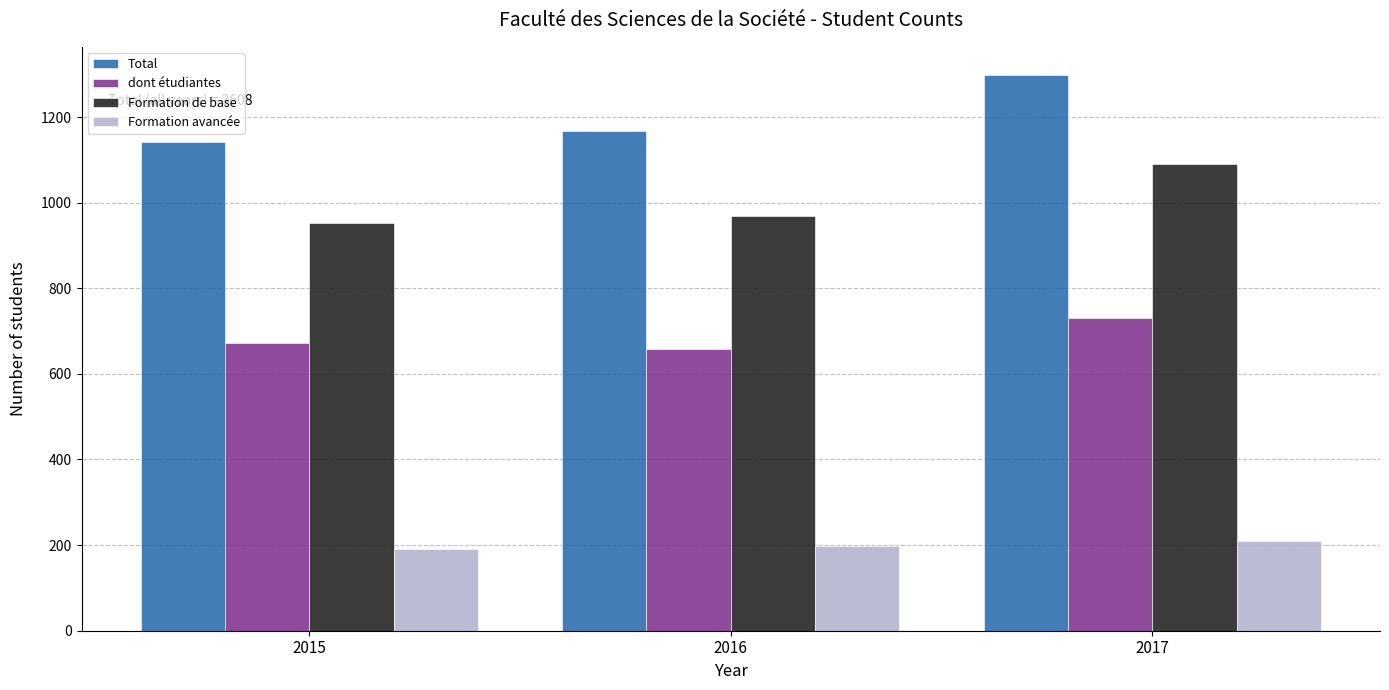

Reading left to right, transcribe all the data shown in this chart.

Total: 1142	1167	1299
dont étudiantes: 672	659	731
Formation de base: 952	969	1090
Formation avancée: 190	198	209